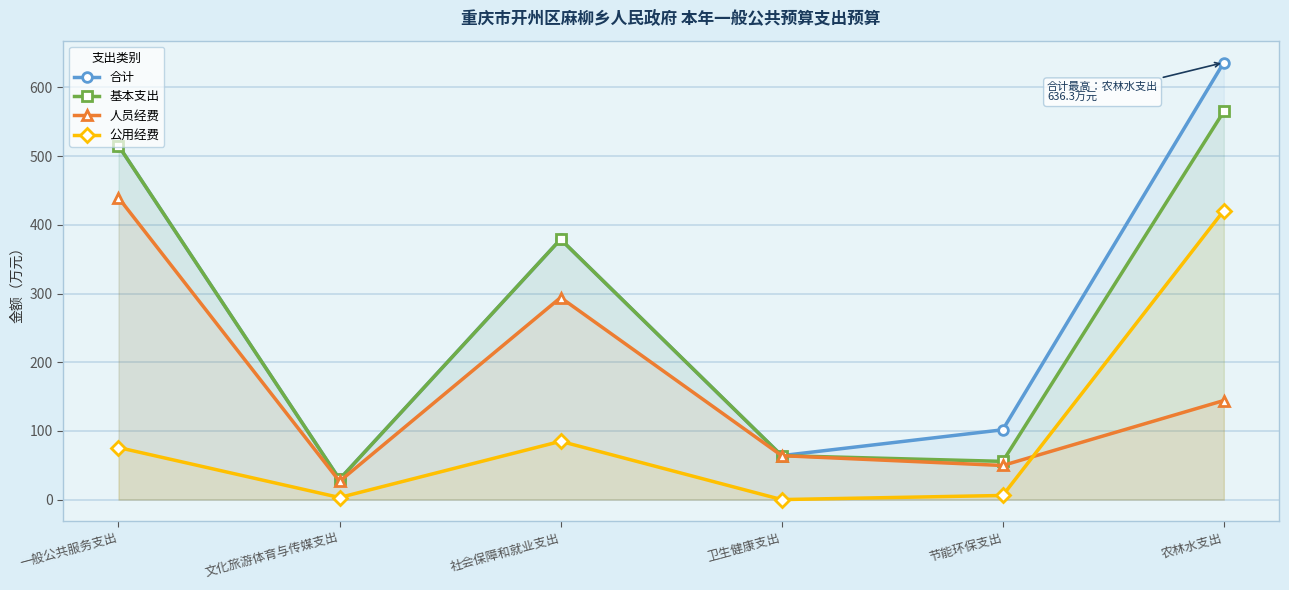

What is the lowest value of the 基本支出 series?

29.5